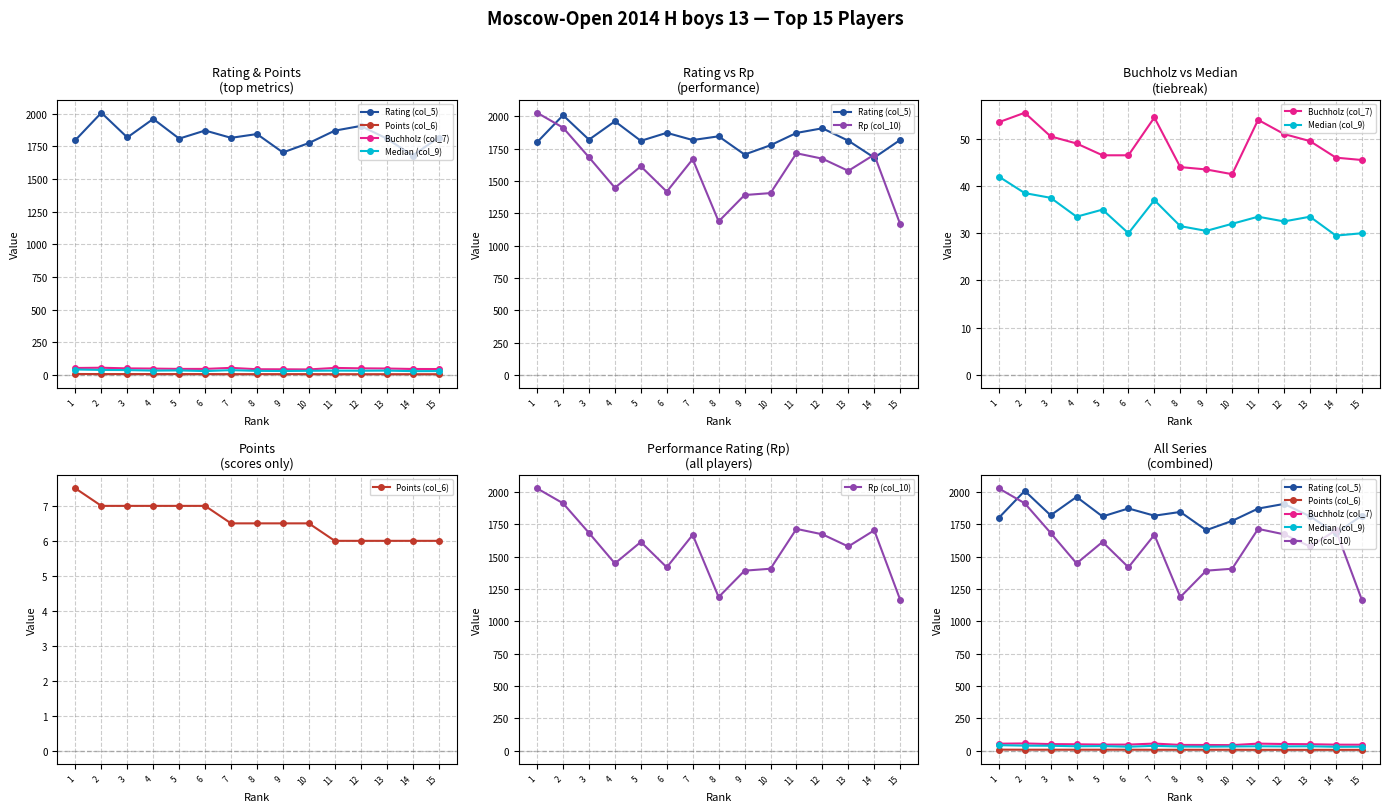

Rank the series at 11 from lowest to highest value.

Points (col_6), Median (col_9), Buchholz (col_7), Rp (col_10), Rating (col_5)